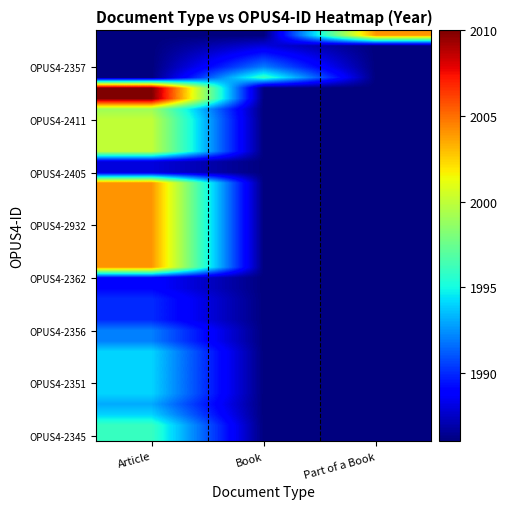

What is the total value across all series at Book?

77476